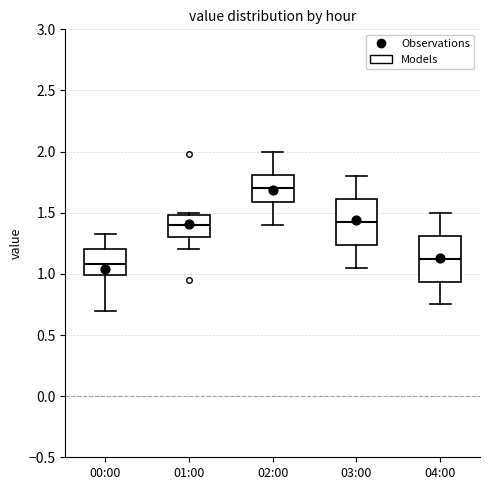

Where is the lower edge of the box for 03:00 on the y-axis? The values are not printed on the chart, so give them approximately, as read against the axis.

1.25